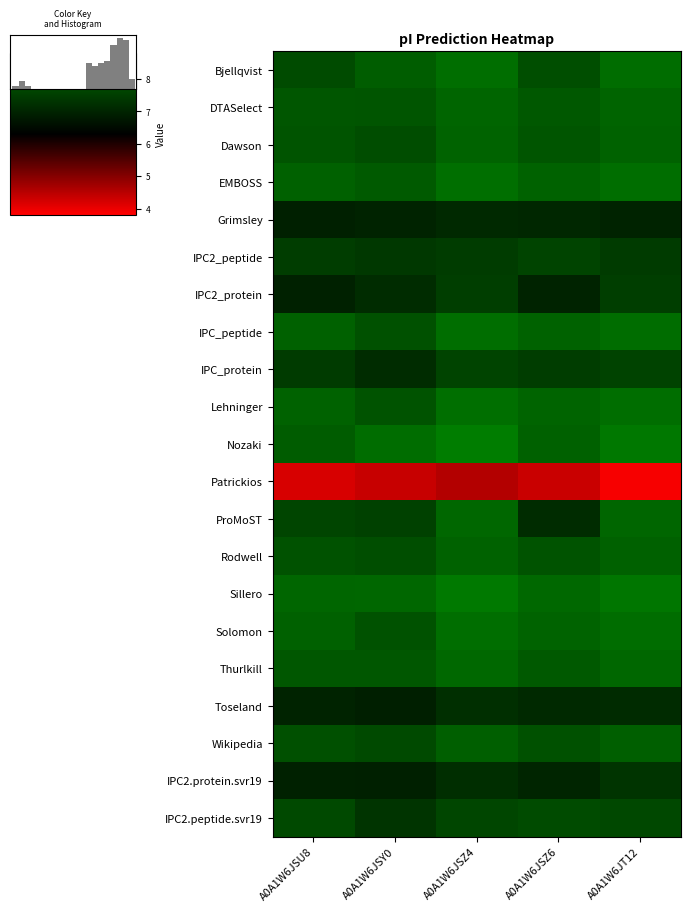

Which series has the largest total across all categories?

Sillero